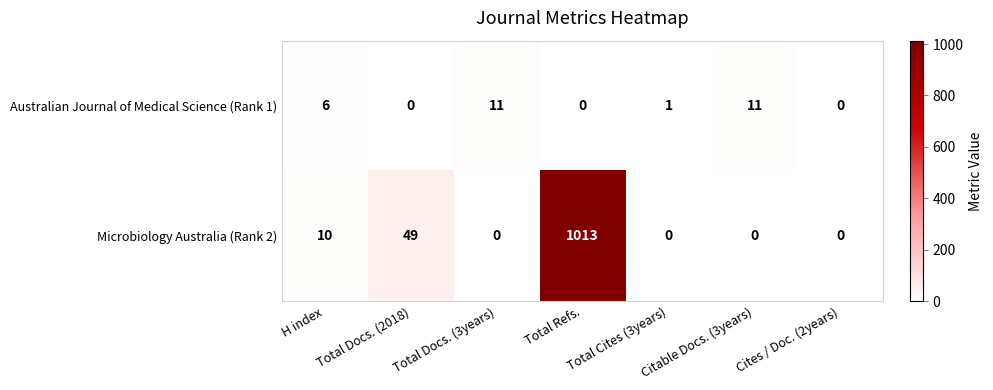

Which series changed the most between H index and Cites / Doc. (2years)?

Microbiology Australia (Rank 2)